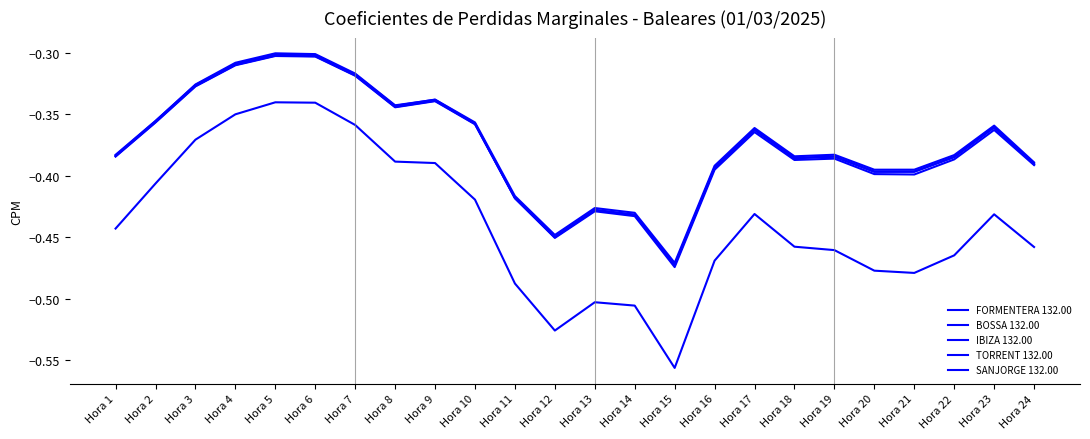

Which series has the largest total across all categories?

TORRENT 132.00